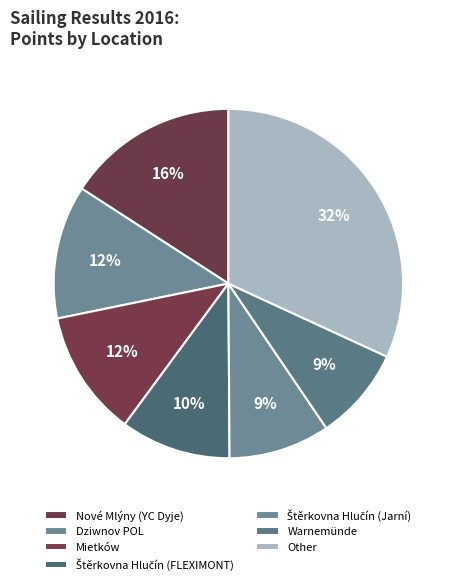

How many segments does this pie chart have?

7